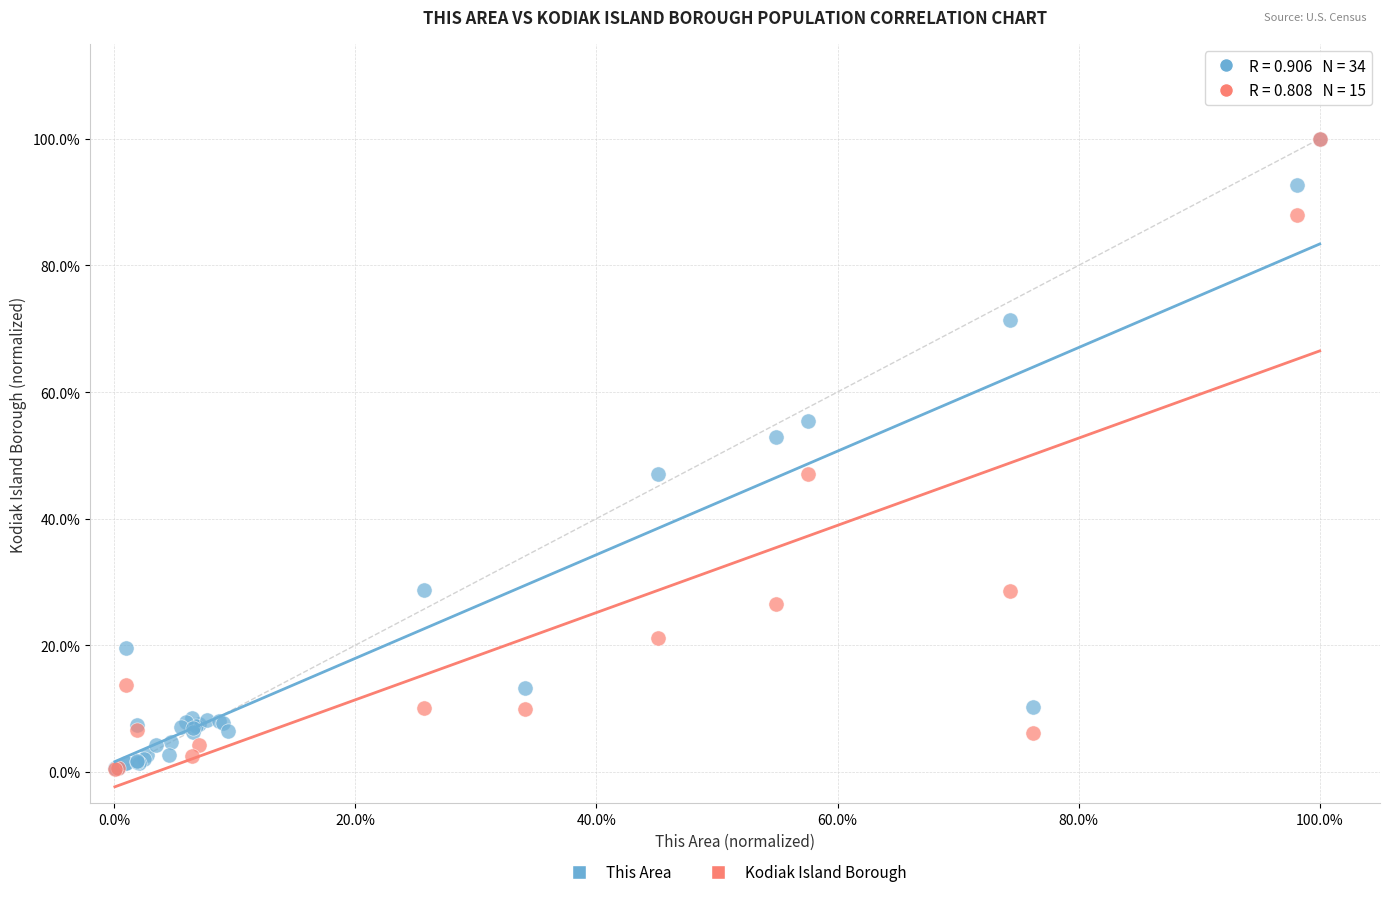

What are all the series names shown in the legend?

This Area, Kodiak Island Borough